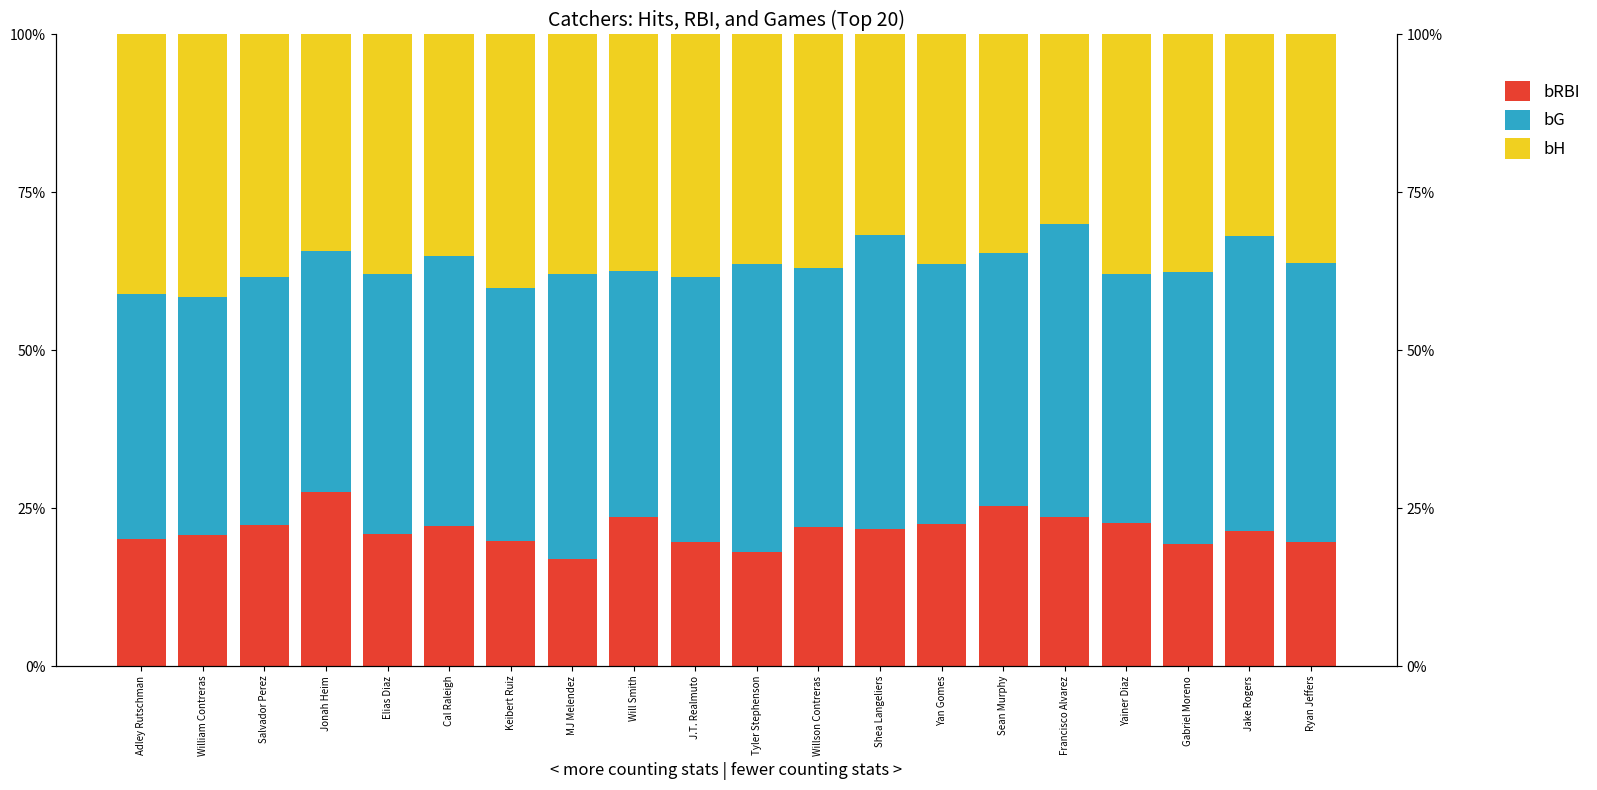

How many bars are there in each group?

3